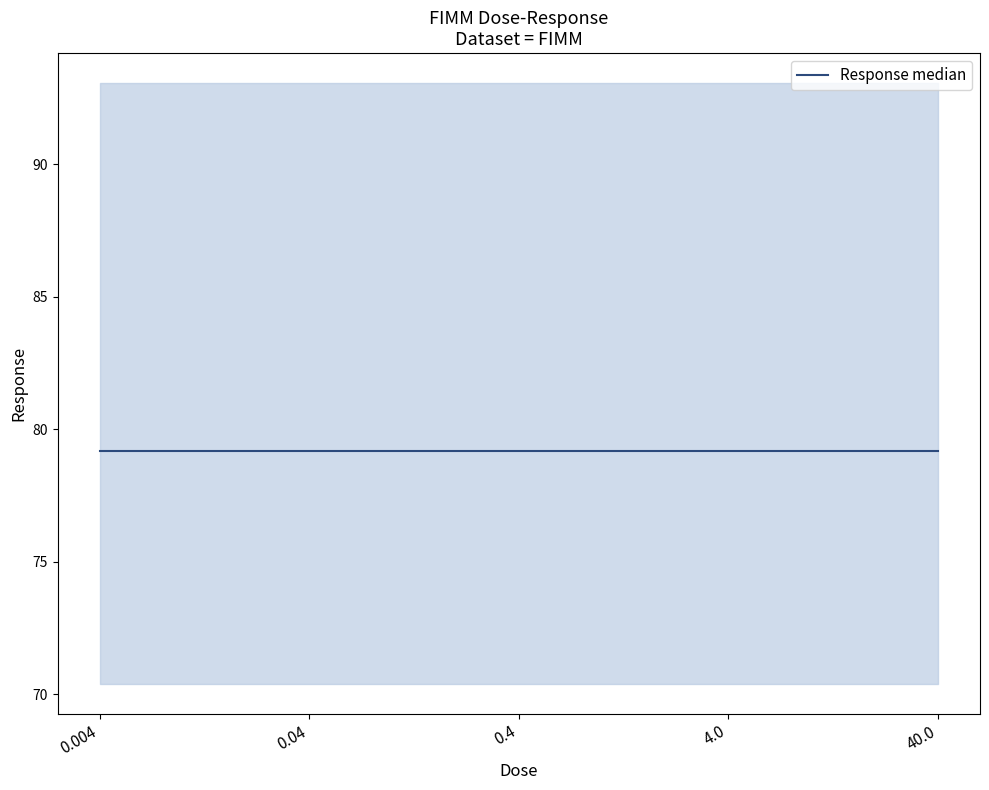

True or false: Response and upper cross at least once.

False